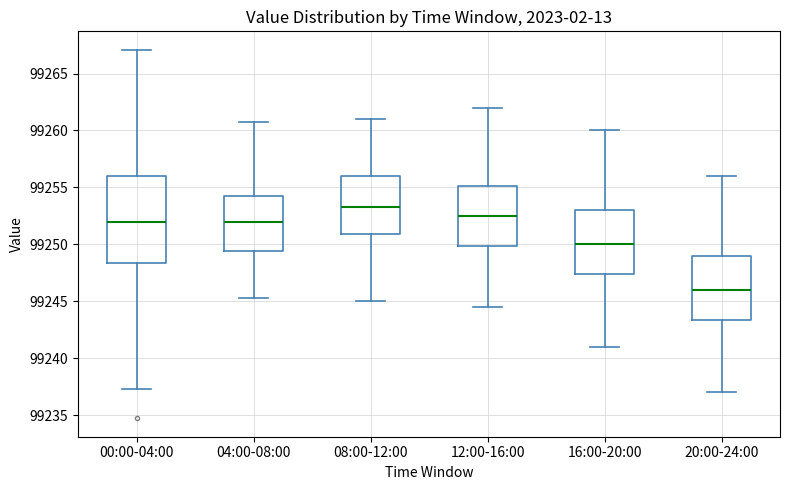

Which box is the tallest, from its lower edge to its upper edge?

00:00-04:00